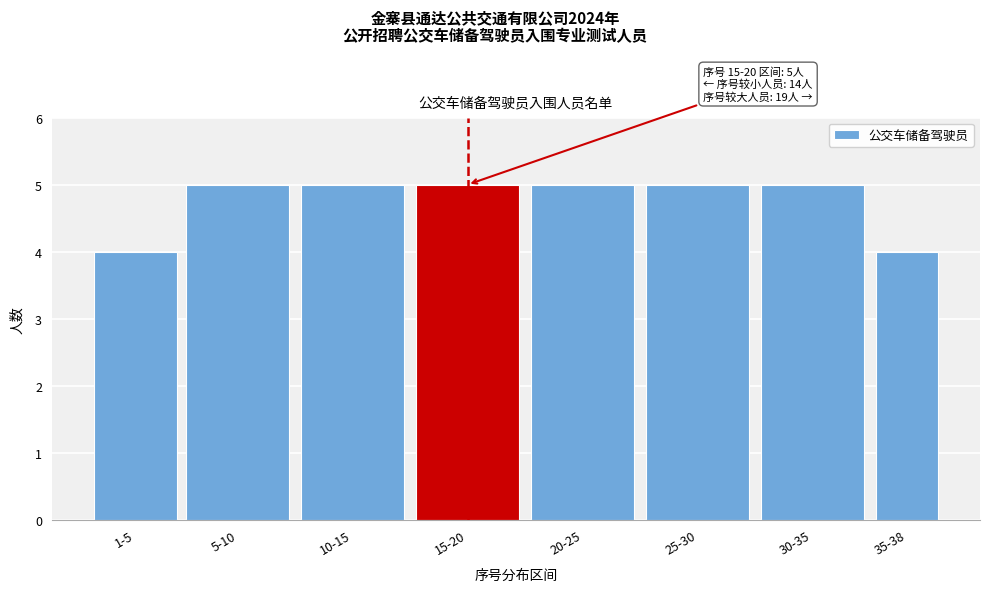

Reading left to right, transcribe all the data shown in this chart.

4	5	5	5	5	5	5	4